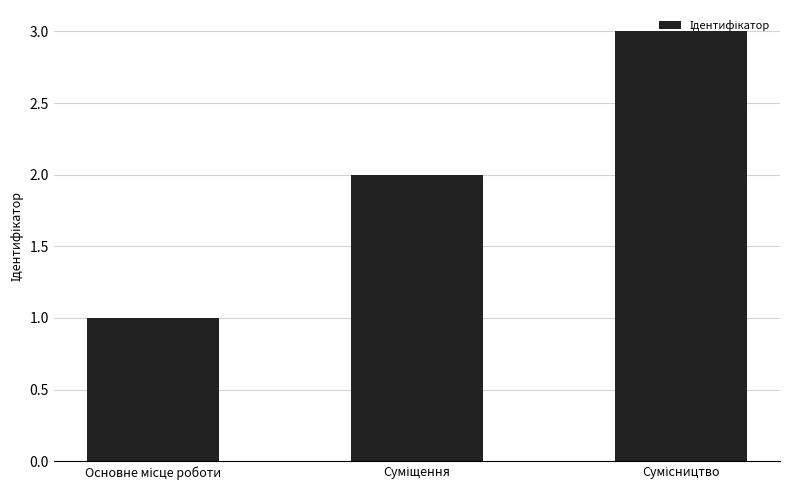

What is the maximum value shown in the chart?

3